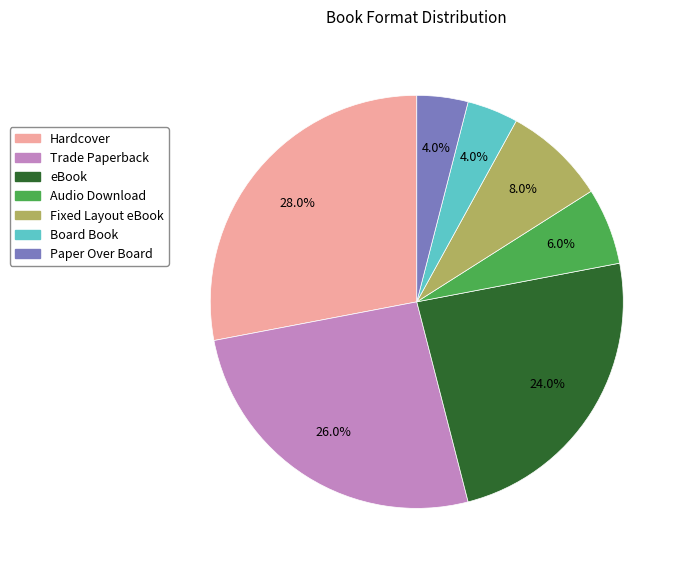

What is the ratio of the value at Hardcover to the value at Paper Over Board?

7.0